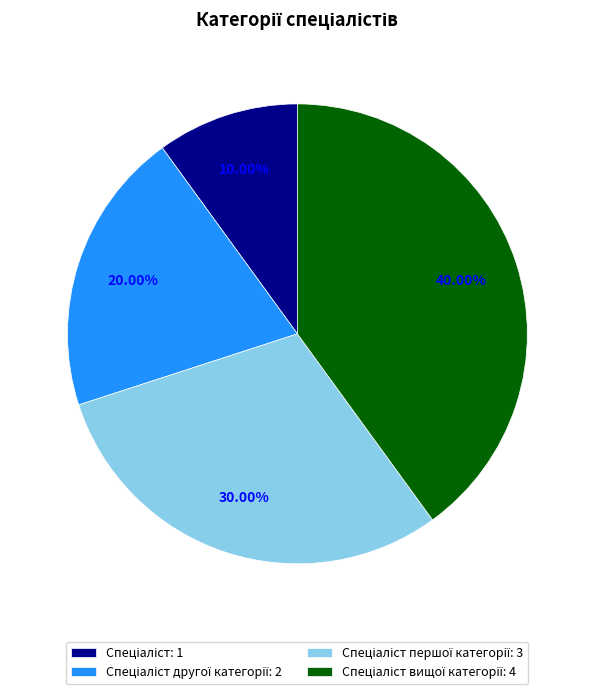

Is there any slice that represents more than half of the pie?

No